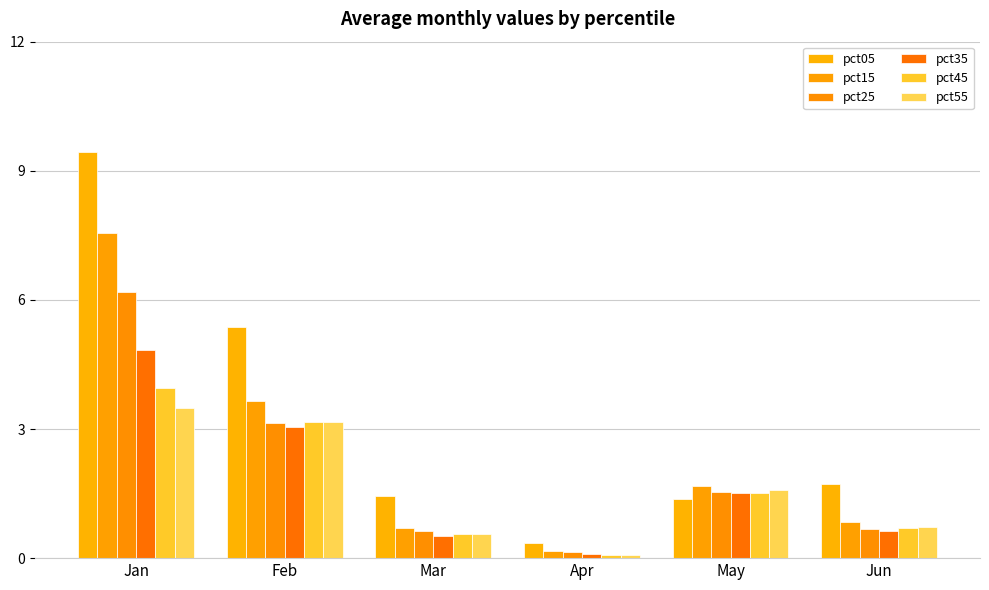

What is the difference between the pct35 values at Apr and Mar?

0.4